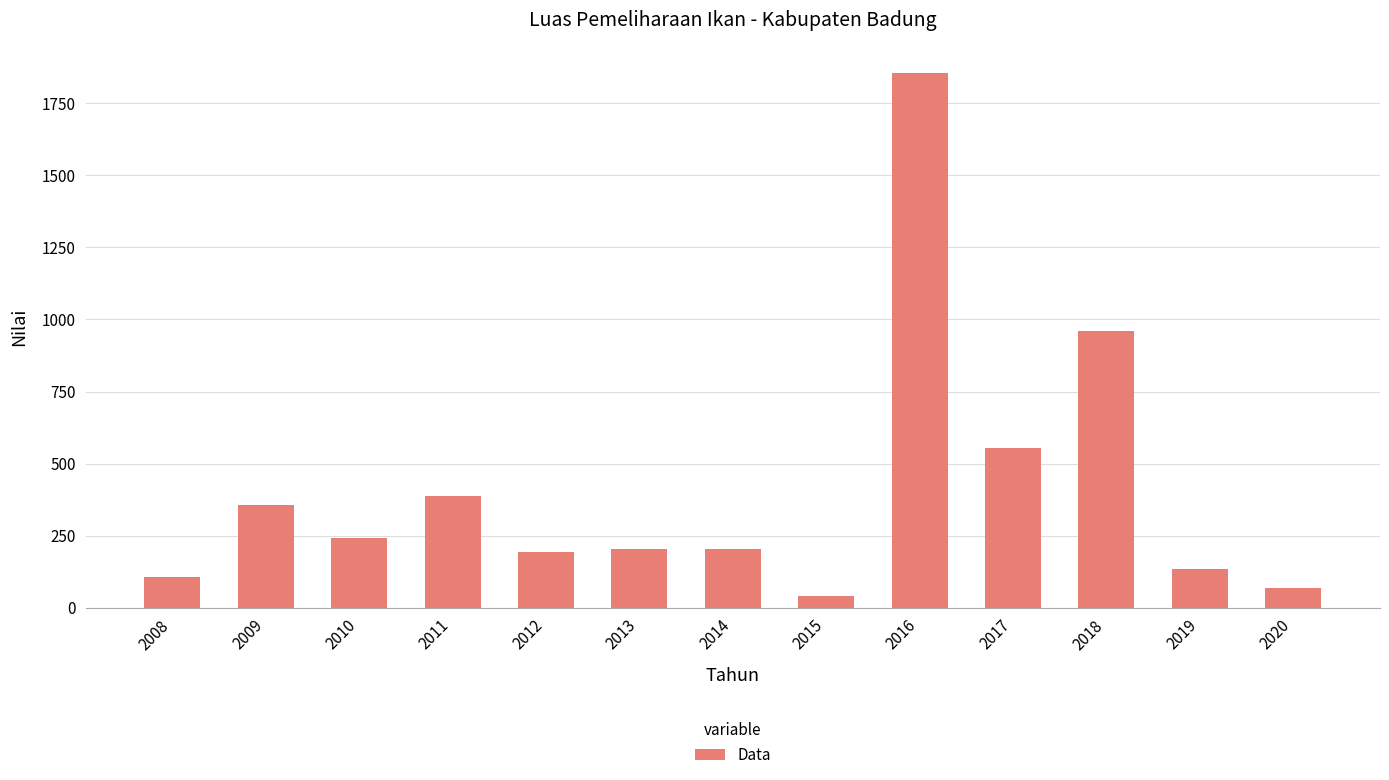

What is the change in value from 2009 to 2010?

-116.2